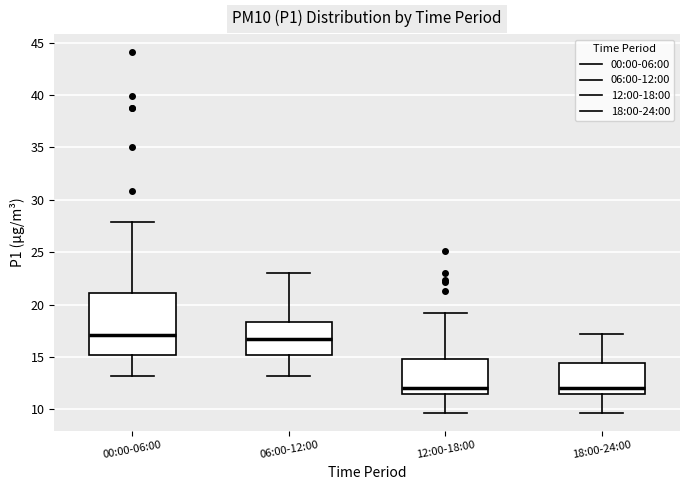

Reading left to right, transcribe this box plot: for each box, give where its median line is, the range the box spans, and where its two whiskers end, as read against the y-axis. The values are not printed on the chart, so give them approximately, as read against the axis.

00:00-06:00: median 17.0, box 15.0 to 21.0, whiskers 13.0 to 28.0
06:00-12:00: median 16.5, box 15.0 to 18.5, whiskers 13.0 to 23.0
12:00-18:00: median 12.0, box 11.5 to 15.0, whiskers 9.5 to 19.0
18:00-24:00: median 12.0, box 11.5 to 14.5, whiskers 9.5 to 17.0